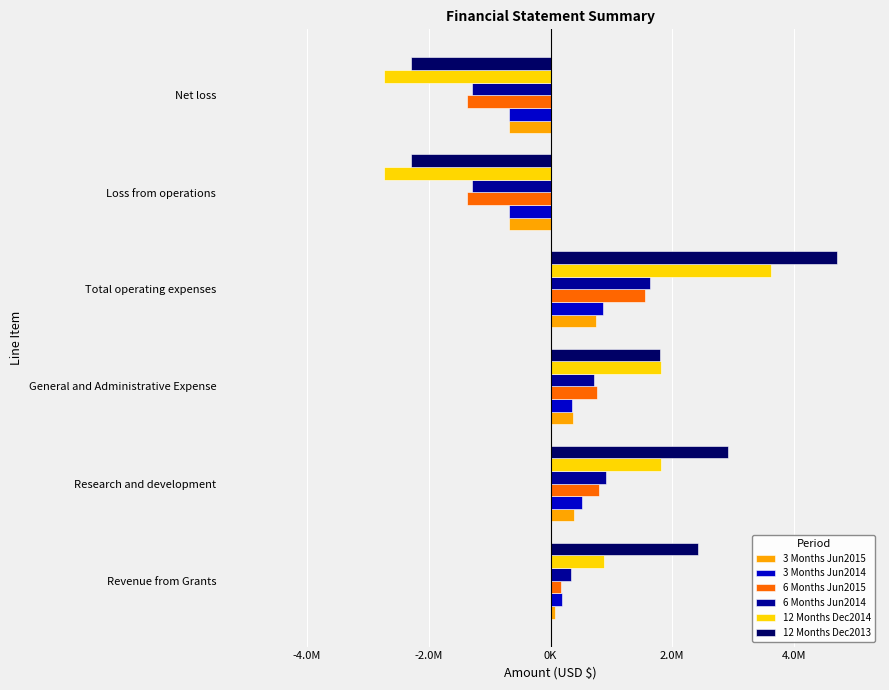

Which series has the largest range (max minus min)?

12 Months Dec2013